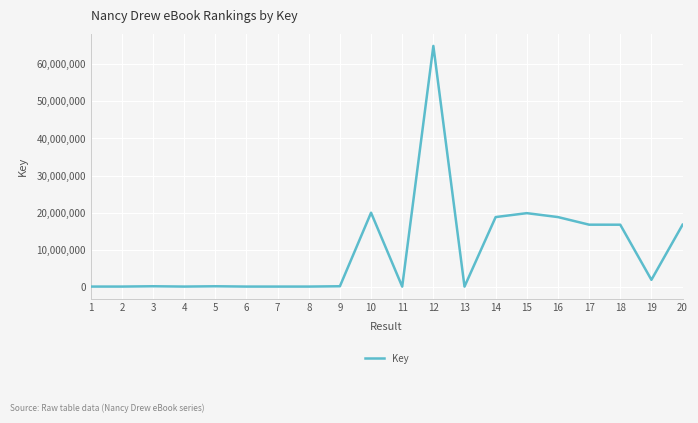

What is the difference between the maximum and minimum values?

65000281